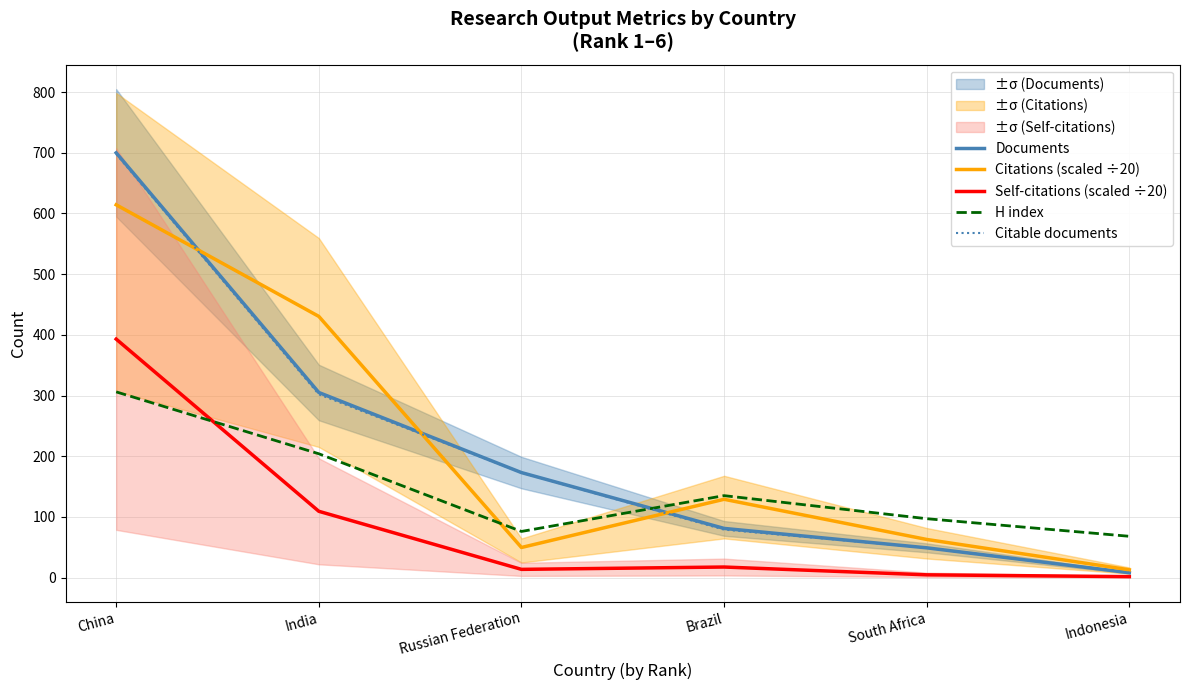

What is the label of the 4th point from the left?

Brazil